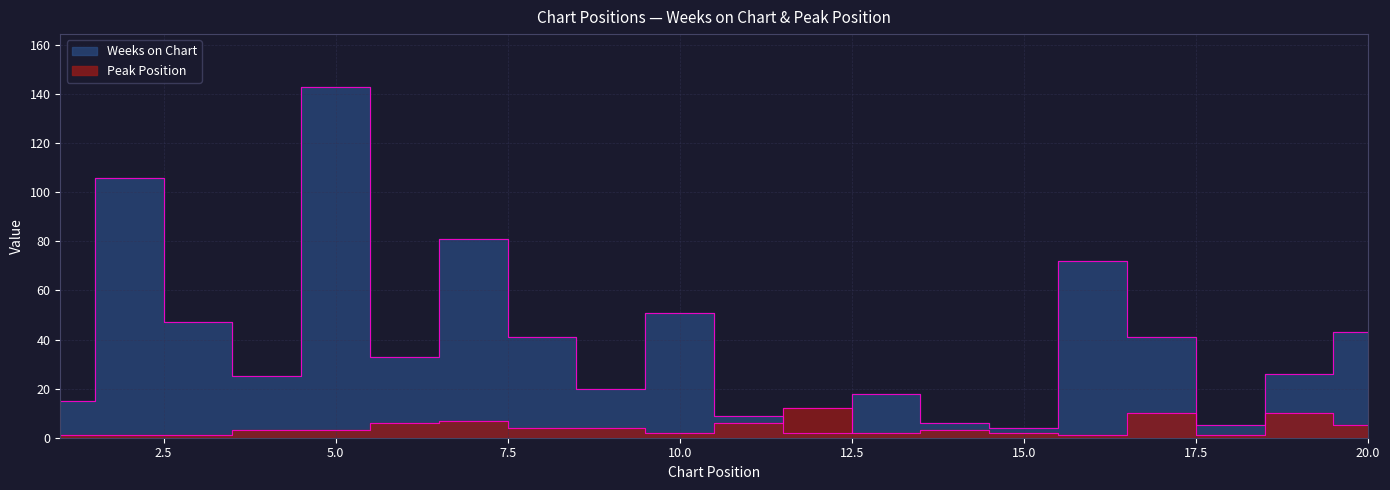

What is the spread (max minus min) of values at 7?

74